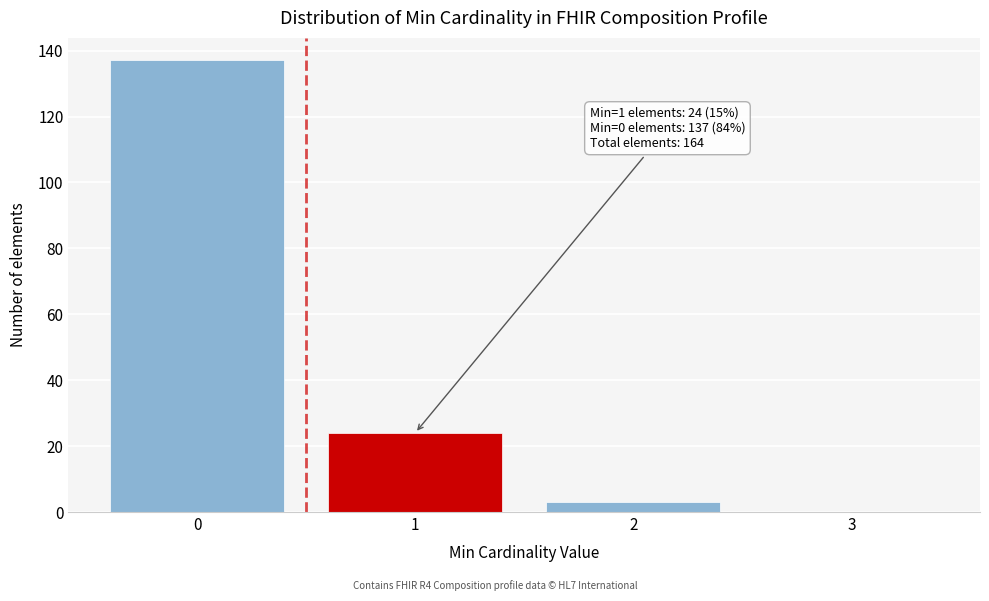

Over which range of the x-axis is the bar tallest?

-0.5 to 0.5